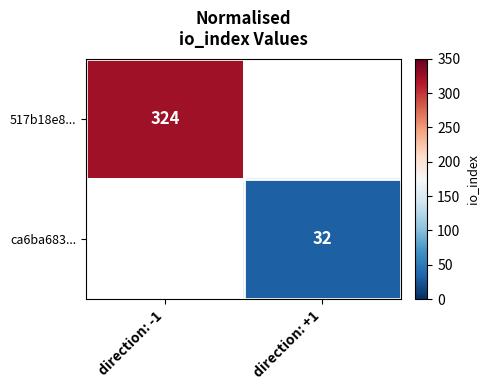

Is the value of 517b18e8... at direction: -1 greater than the value of ca6ba683... at direction: +1?

Yes